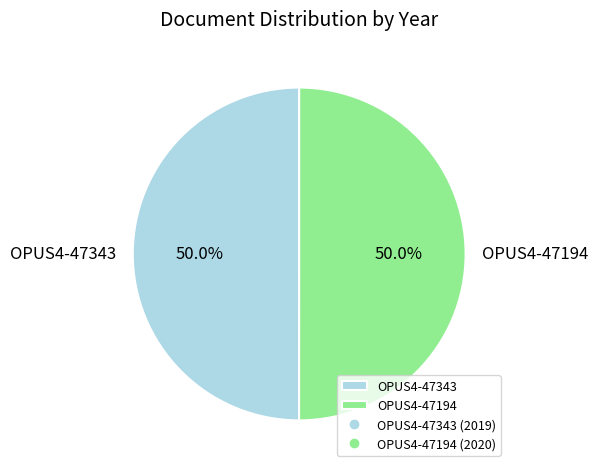

How much of the chart is everything except OPUS4-47194?

50.0%